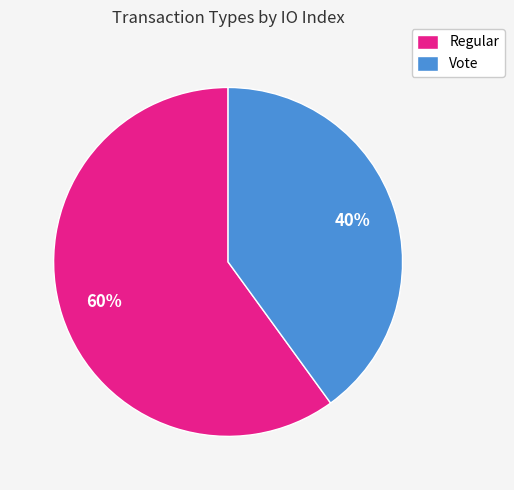

How many slices are in this pie chart?

2